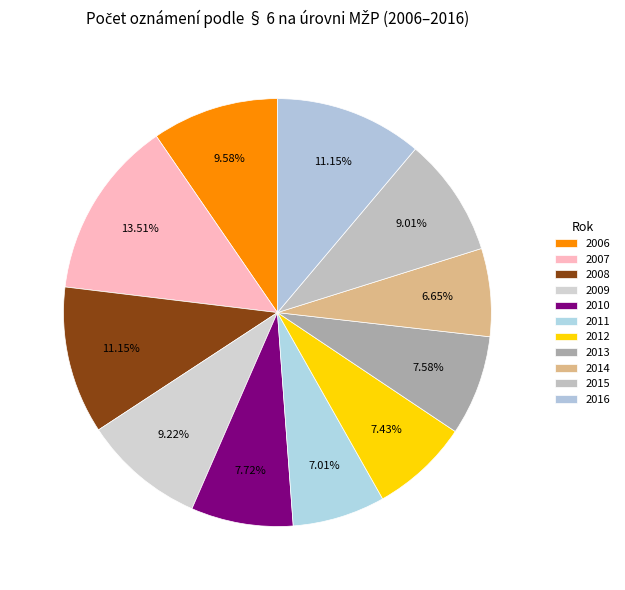

Is 2015 the majority of the pie?

No